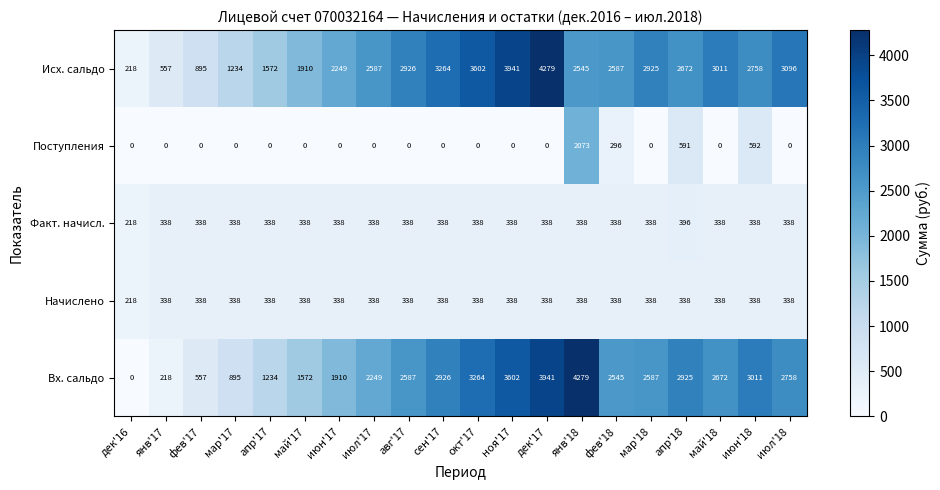

At which label does Поступления reach its peak?

янв'18